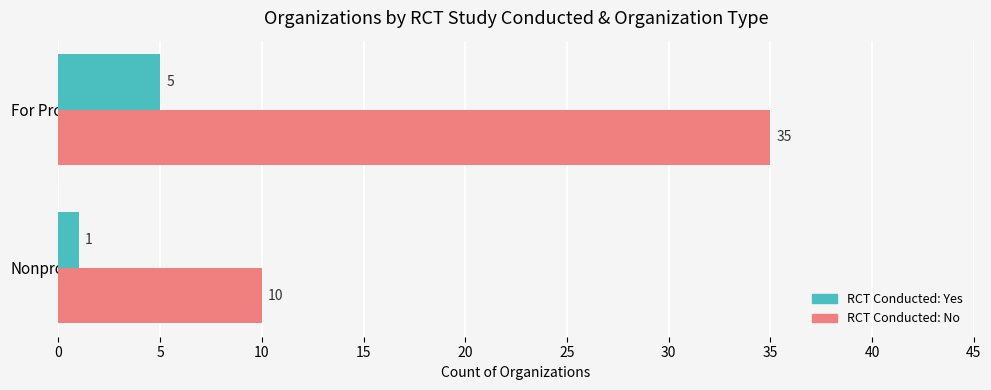

What is the maximum value for RCT Conducted: No?

35